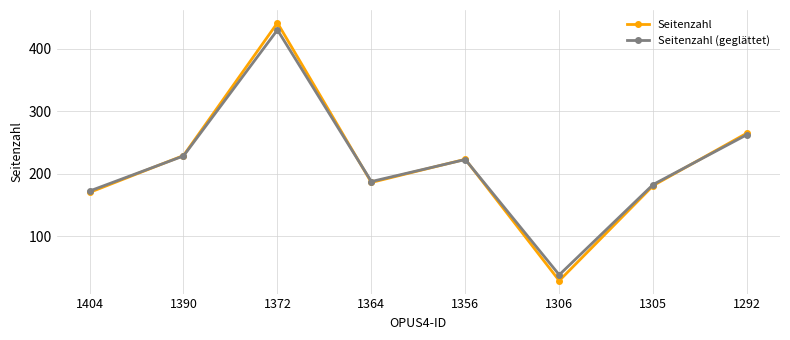

What is the difference between the Seitenzahl values at 1404 and 1390?

59.0